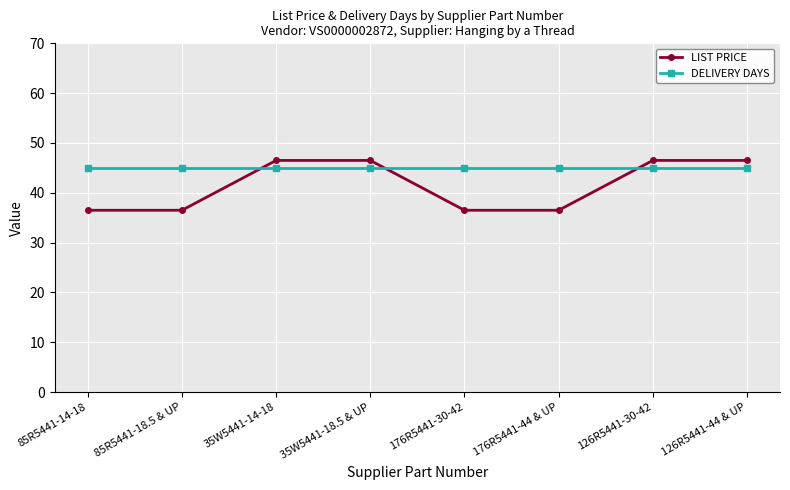

Which series has the widest spread of values?

LIST PRICE